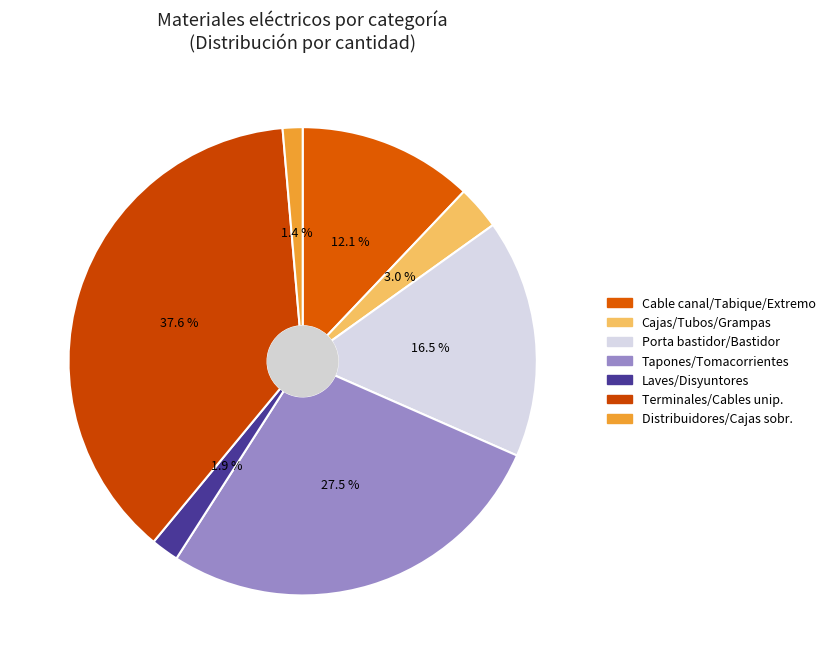

Rank the categories by value from lowest to highest.

Distribuidores/Cajas sobr., Laves/Disyuntores, Cajas/Tubos/Grampas, Cable canal/Tabique/Extremo, Porta bastidor/Bastidor, Tapones/Tomacorrientes, Terminales/Cables unip.